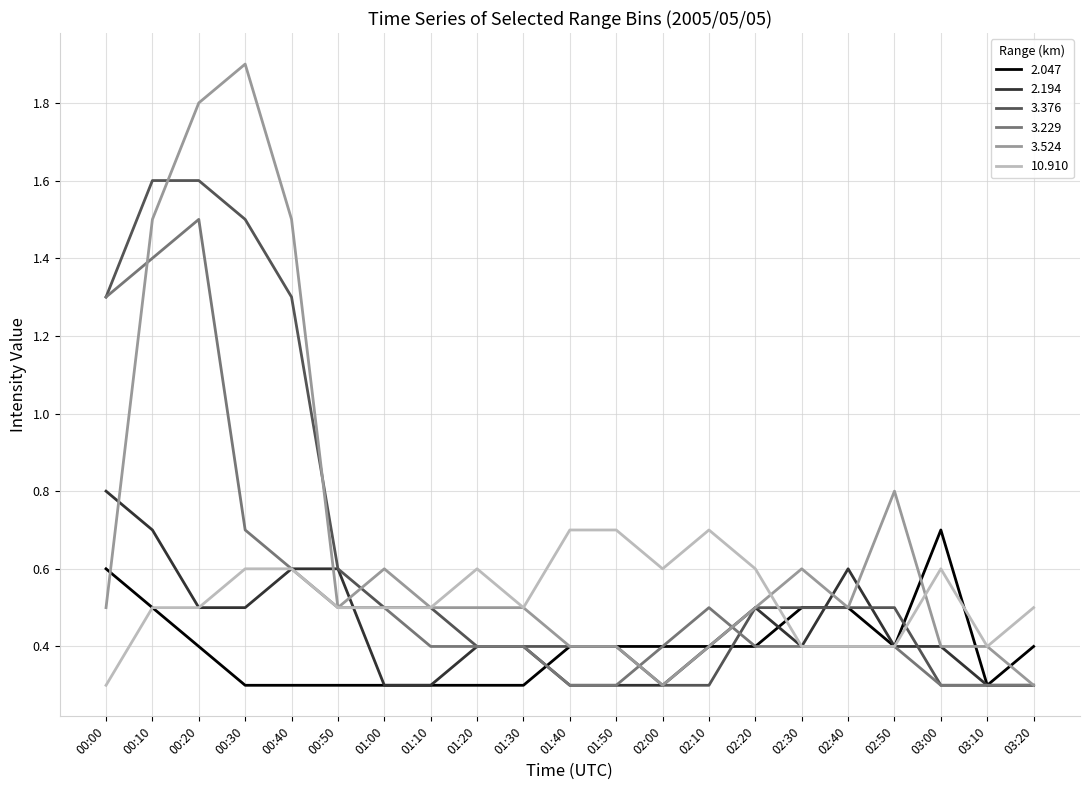

What is the sum of the 2.047 values at 01:40 and 00:00?

1.0